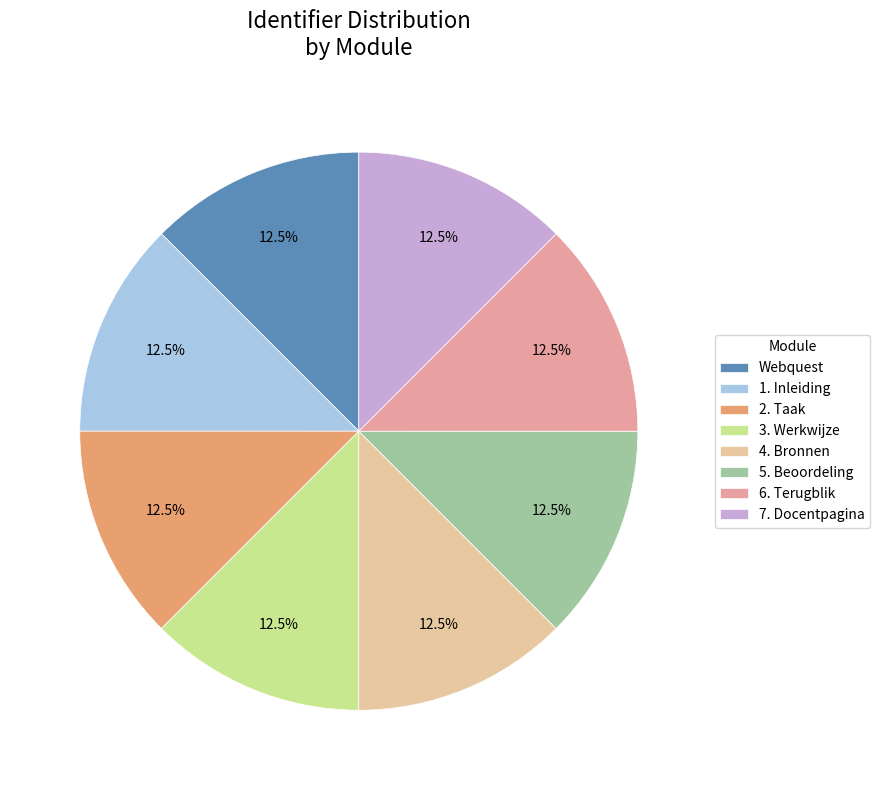

Rank the categories by value from lowest to highest.

Webquest, 1. Inleiding, 2. Taak, 3. Werkwijze, 4. Bronnen, 5. Beoordeling, 6. Terugblik, 7. Docentpagina